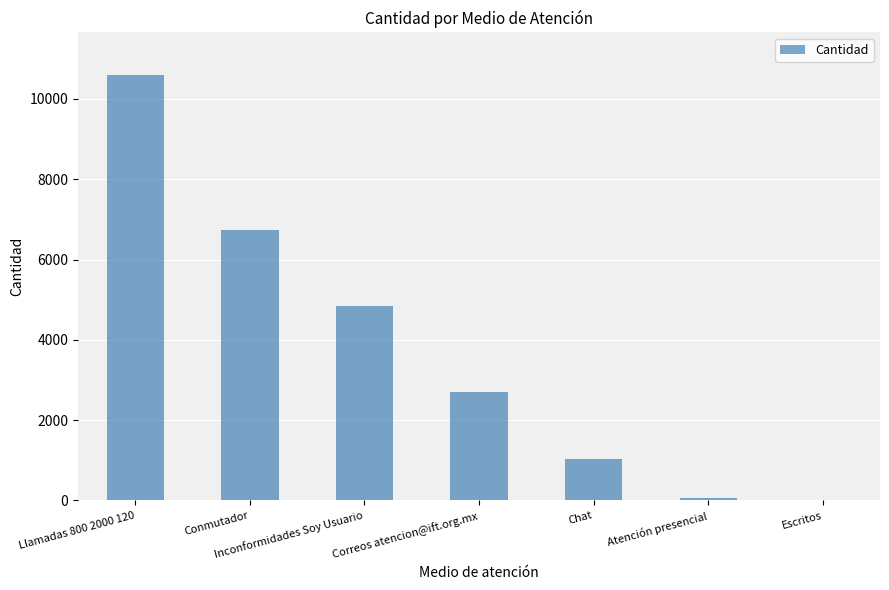

What value does the data have at Conmutador, to the nearest 50?

6750